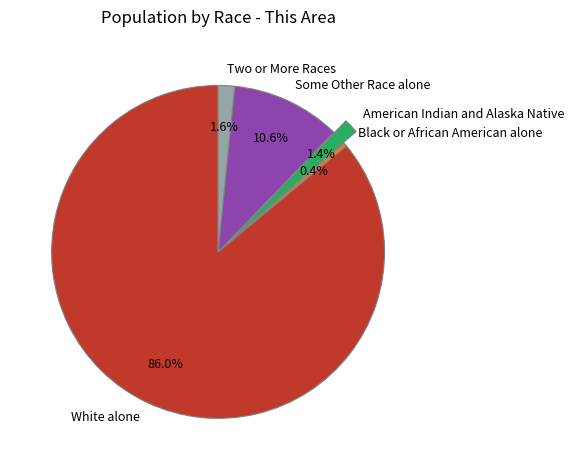

Combined, do White alone and Two or More Races account for over 50%?

Yes